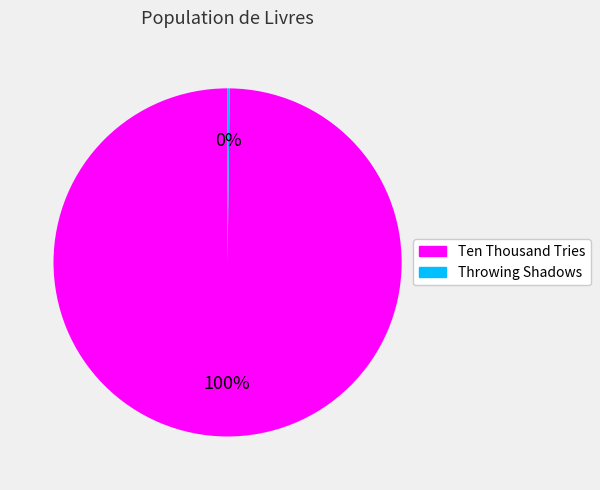

What is the largest slice in the pie chart?

Ten Thousand Tries